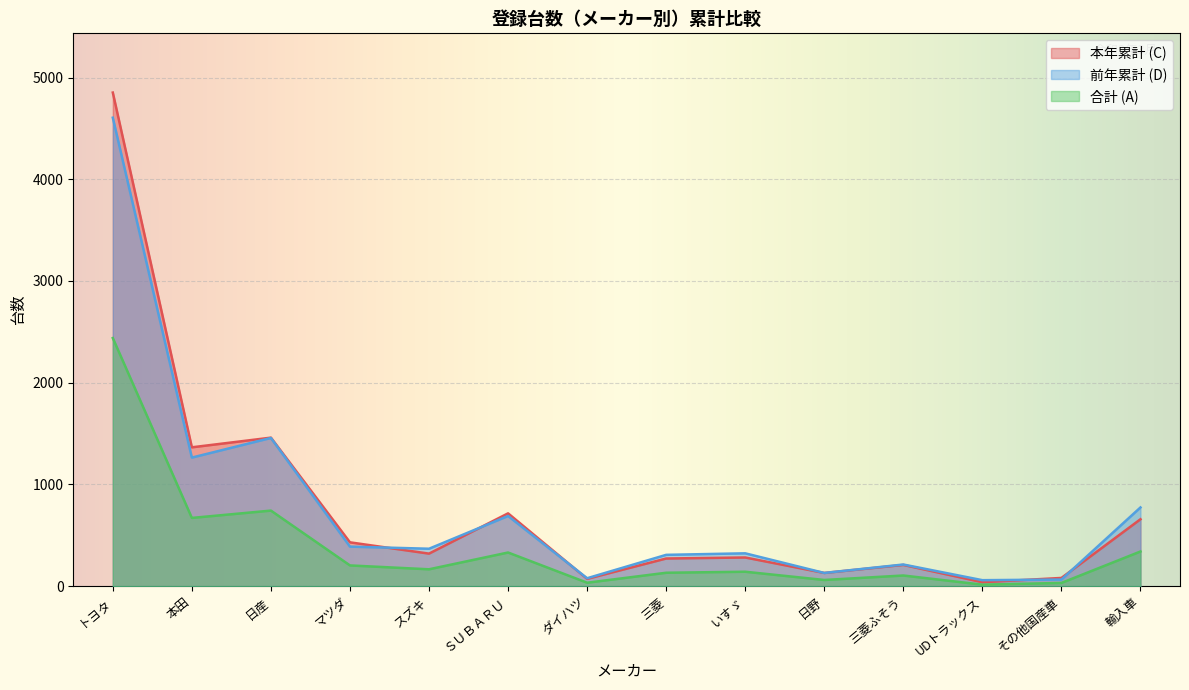

Between which two adjacent categories do 本年累計 (C) and 前年累計 (D) first intersect?

マツダ and スズキ